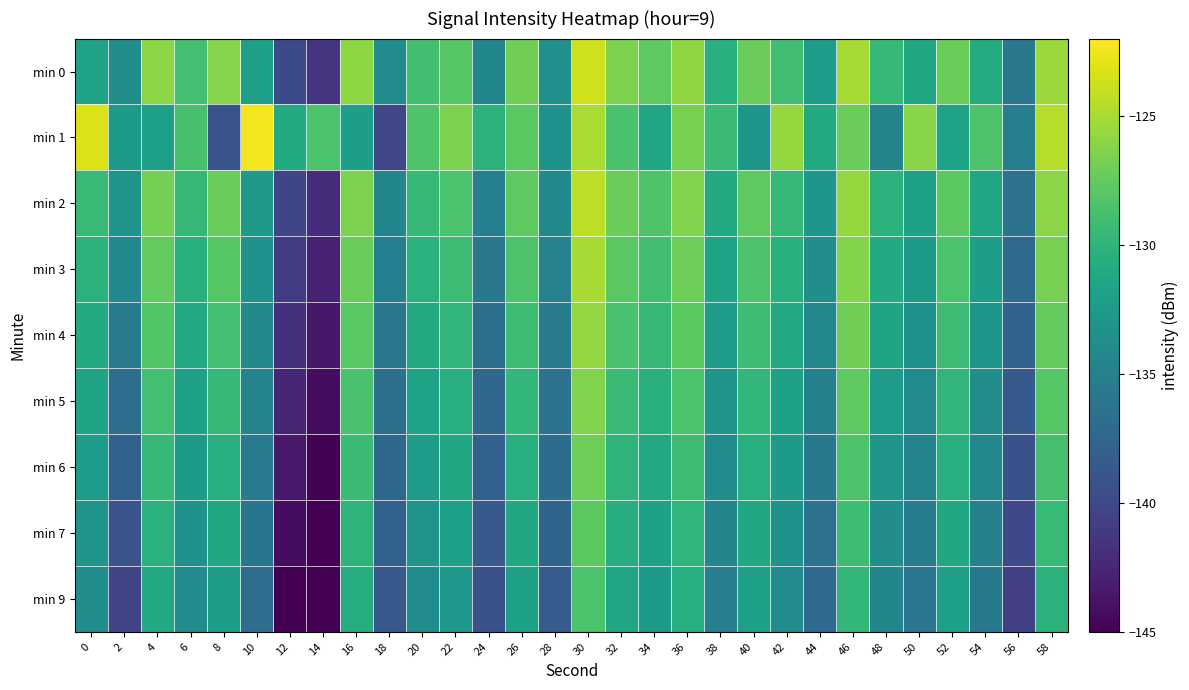

What is the total value across all series at 44?

-1208.1